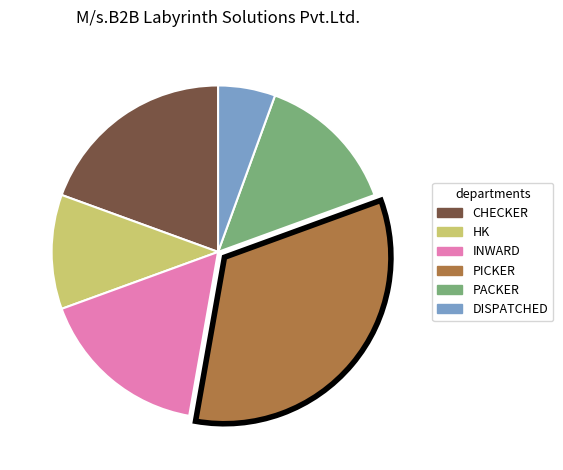

Is there a majority slice in this chart?

No